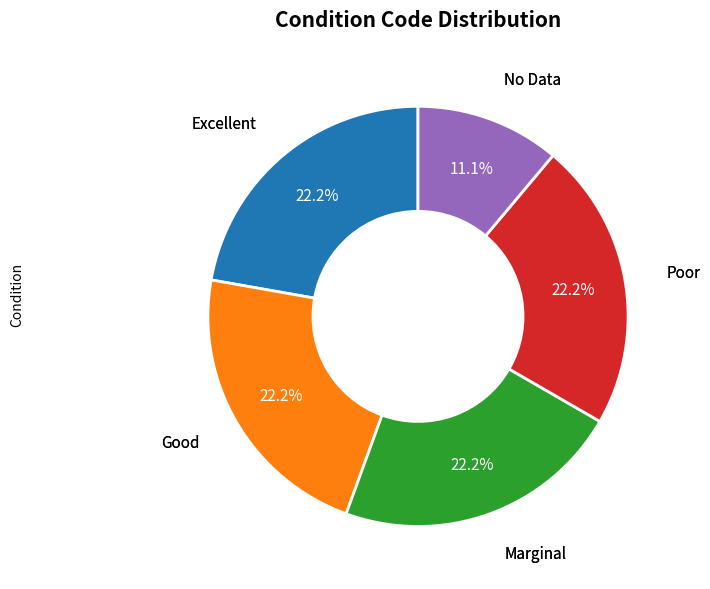

Is there a majority slice in this chart?

No